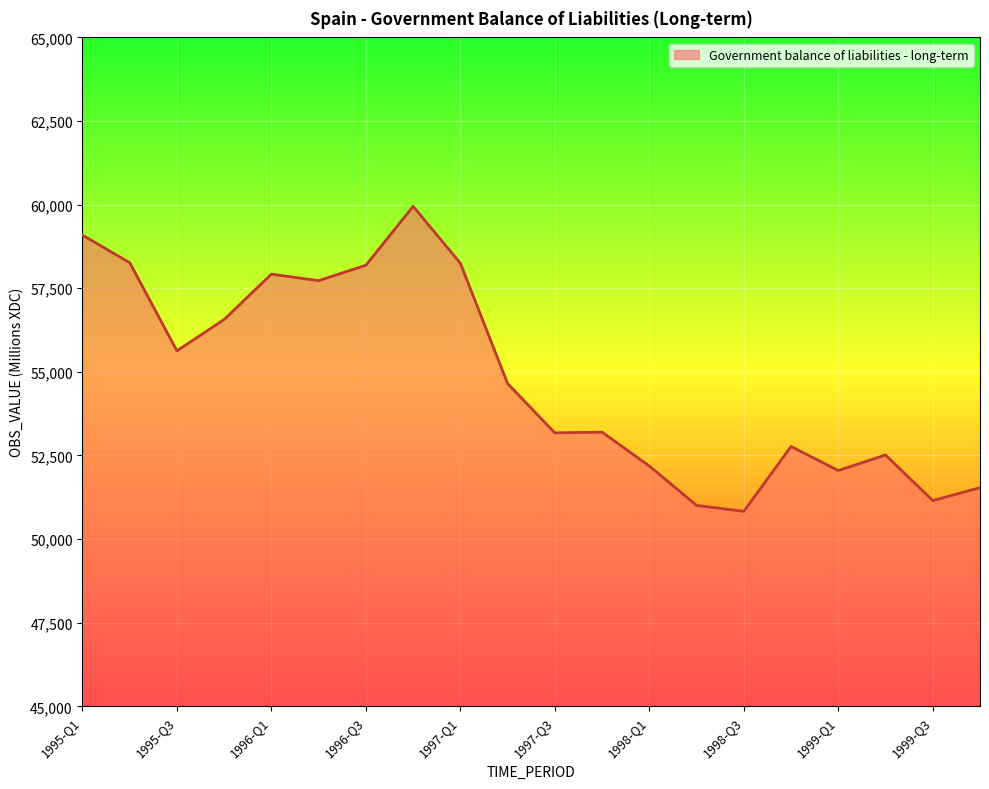

What is the minimum value shown in the chart?

50829